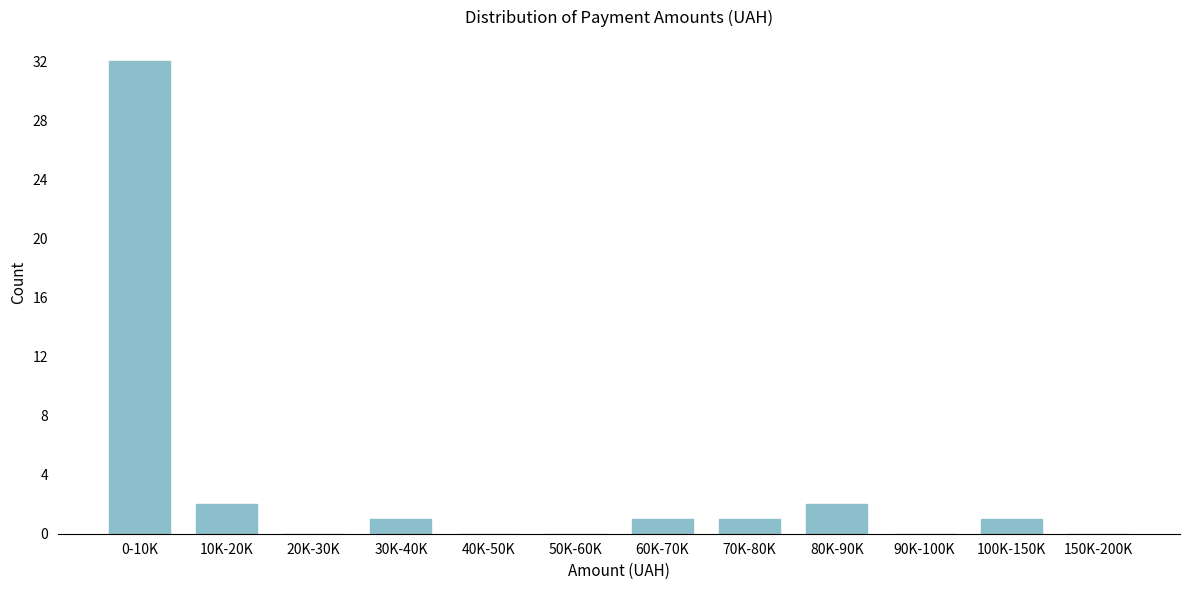

Reading left to right, extract all data points from this chart.

0-10K=32	10K-20K=2	20K-30K=0	30K-40K=1	40K-50K=0	50K-60K=0	60K-70K=1	70K-80K=1	80K-90K=2	90K-100K=0	100K-150K=1	150K-200K=0